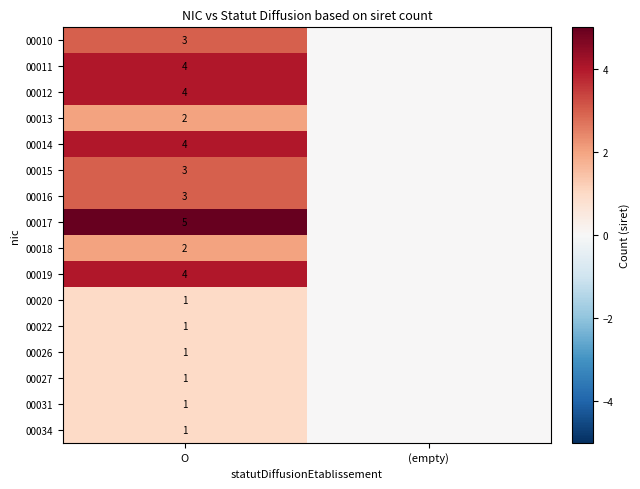

What is the difference between the highest and lowest values at O?

4